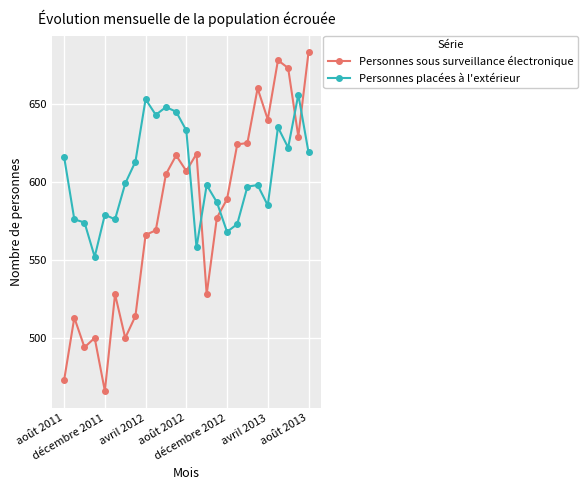

Does the chart display data point markers on the line(s)?

Yes